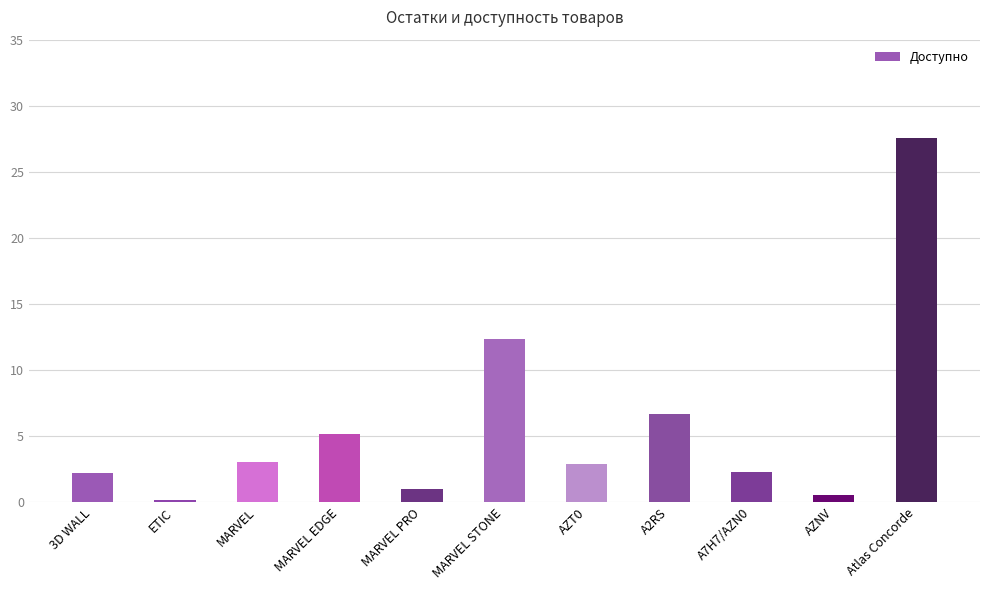

What is the ratio of the value at AZT0 to the value at MARVEL?

0.9